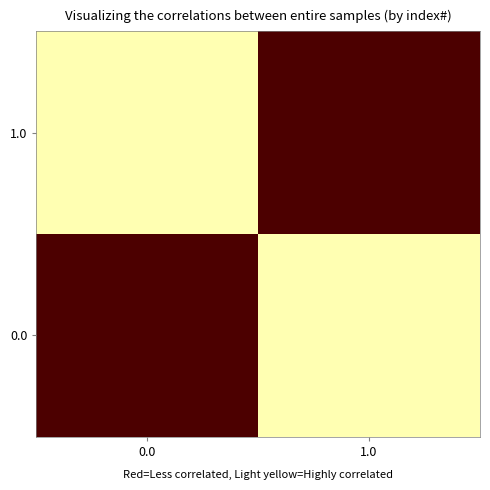

What is the greatest value displayed?

1.0